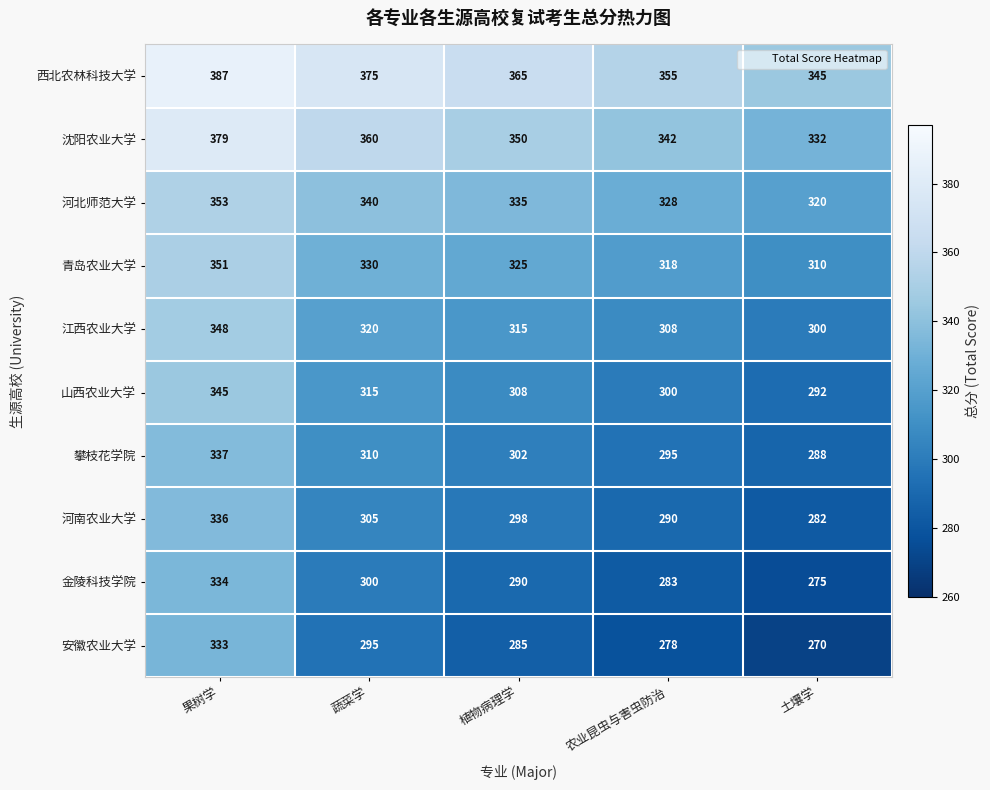

At how many categories does at least one series exceed 276?

5